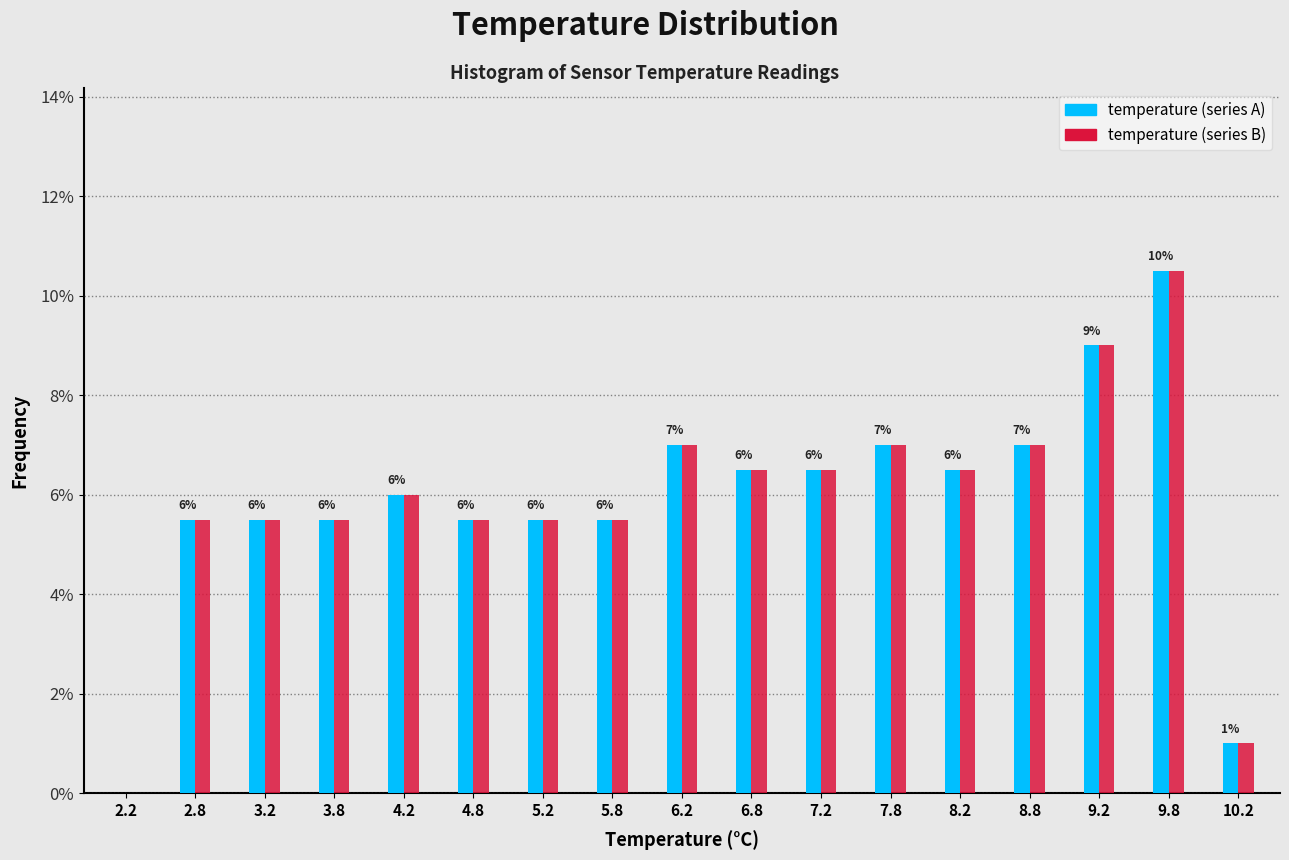

What is the maximum value for temperature (series A)?

10.5